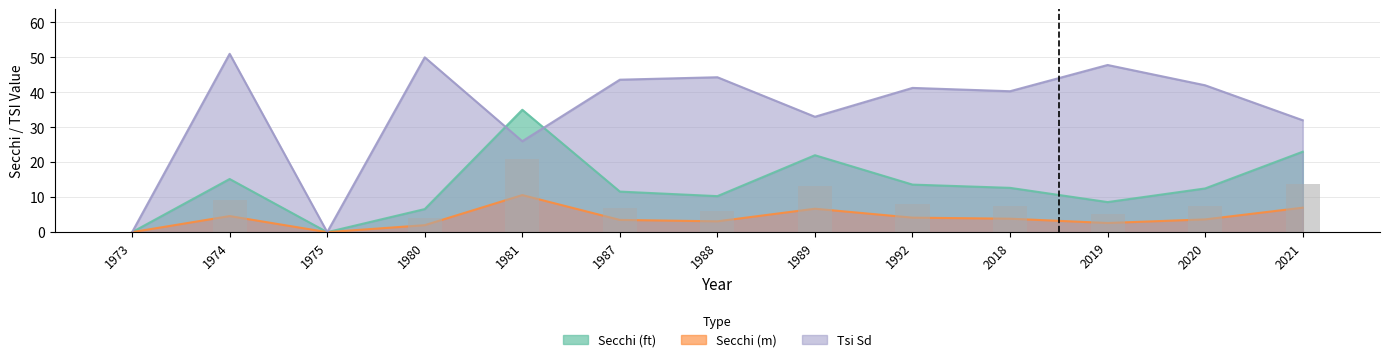

Reading left to right, extract all data points from this chart.

Secchi (ft): 1973=0.0	1974=15.2	1975=0.0	1980=6.6	1981=35.0	1987=11.6	1988=10.3	1989=22.0	1992=13.6	2018=12.7	2019=8.6	2020=12.5	2021=23.0
Secchi (m): 1973=0.0	1974=4.6	1975=0.0	1980=2.0	1981=10.6	1987=3.5	1988=3.1	1989=6.7	1992=4.2	2018=3.9	2019=2.6	2020=3.6	2021=7.0
Tsi Sd: 1973=0.0	1974=51.0	1975=0.0	1980=50.0	1981=26.0	1987=43.6	1988=44.3	1989=33.0	1992=41.2	2018=40.3	2019=47.8	2020=42.0	2021=32.0